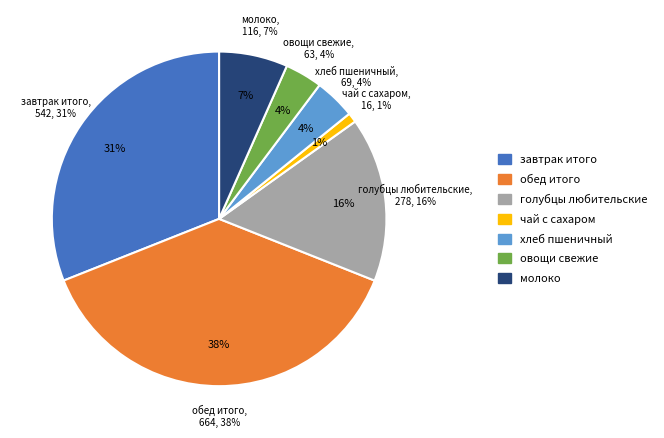

What portion of the pie excludes голубцы любительские?

84.1%